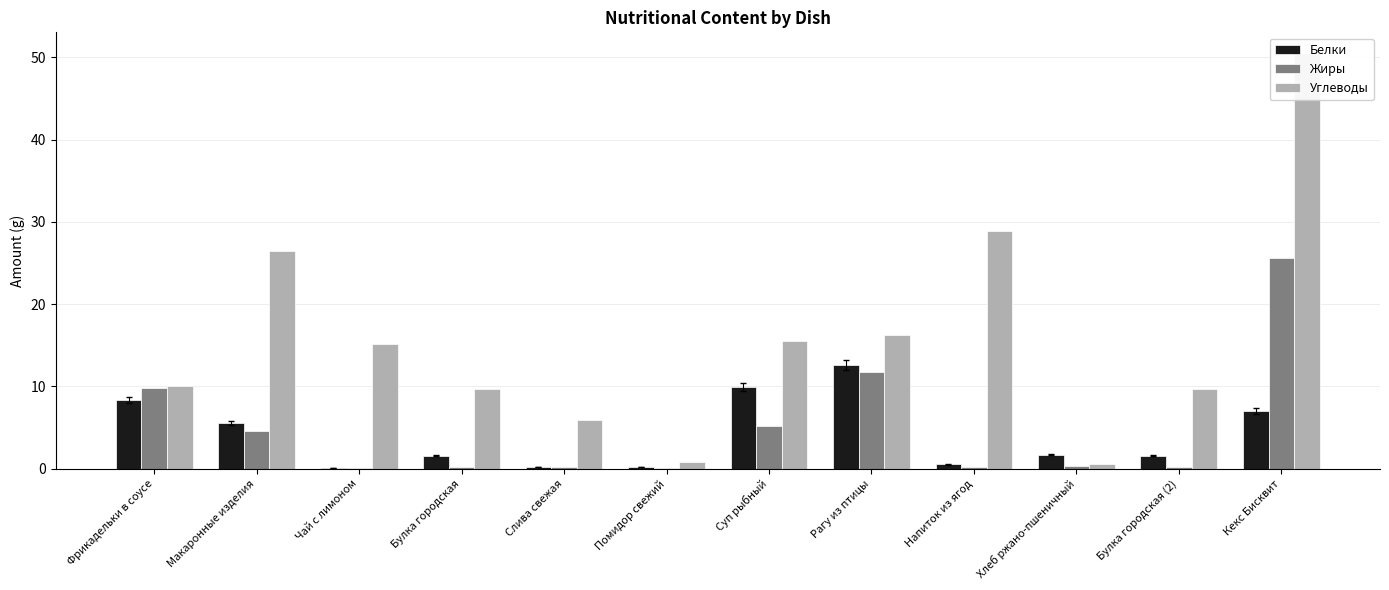

What is the total value across all series at Булка городская (2)?

11.4